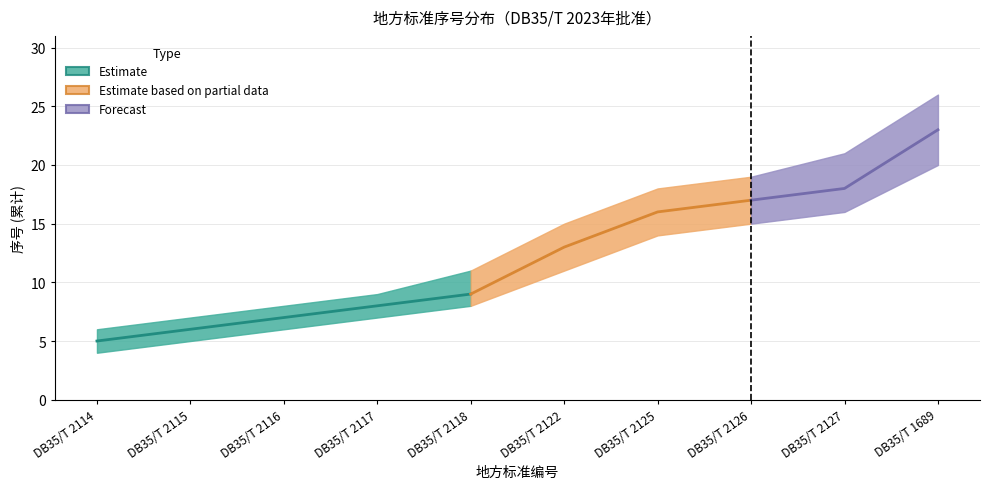

True or false: upper_bound and lower_bound intersect in this chart.

False